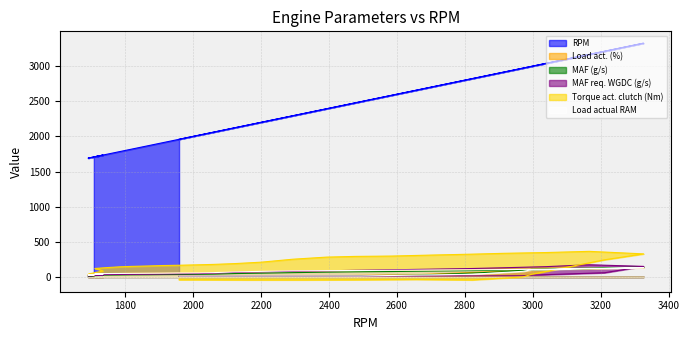

Which series has the largest total across all categories?

RPM